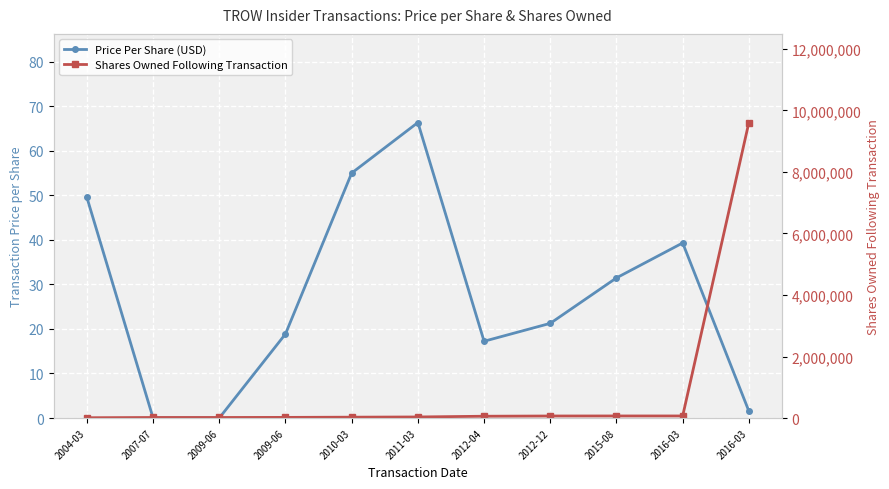

Reading left to right, transcribe all the data shown in this chart.

Price Per Share (USD): 2004-03=49.5	2007-07=0.0	2009-06=0.0	2009-06=18.9	2010-03=55.0	2011-03=66.4	2012-04=17.2	2012-12=21.3	2015-08=31.5	2016-03=39.3	2016-03=1.6
Shares Owned Following Transaction: 2004-03=9200.0	2007-07=17000.0	2009-06=17000.0	2009-06=20400.0	2010-03=27225.0	2011-03=34031.0	2012-04=57896.0	2012-12=65524.0	2015-08=66824.0	2016-03=66824.0	2016-03=9607248.0